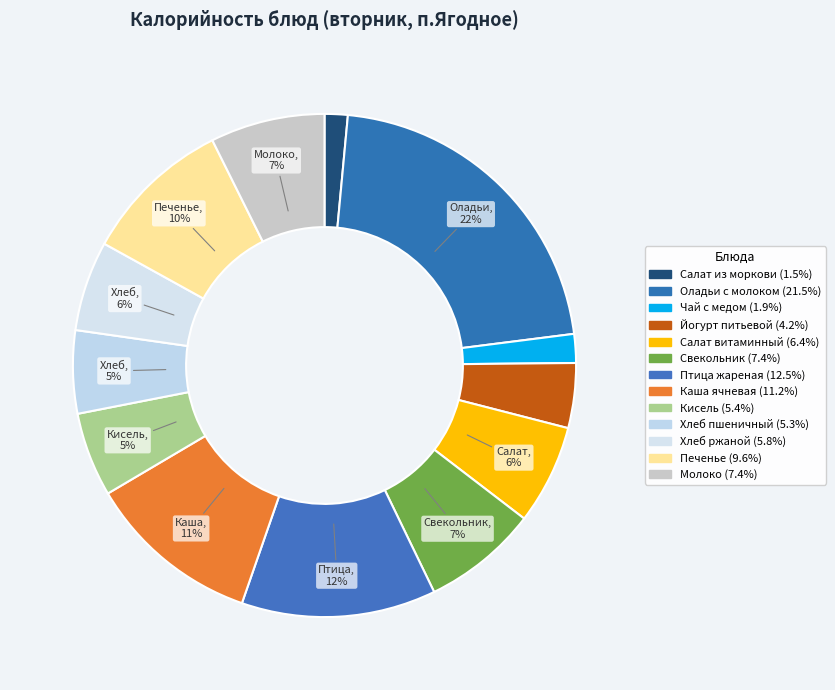

How many slices are in this pie chart?

13